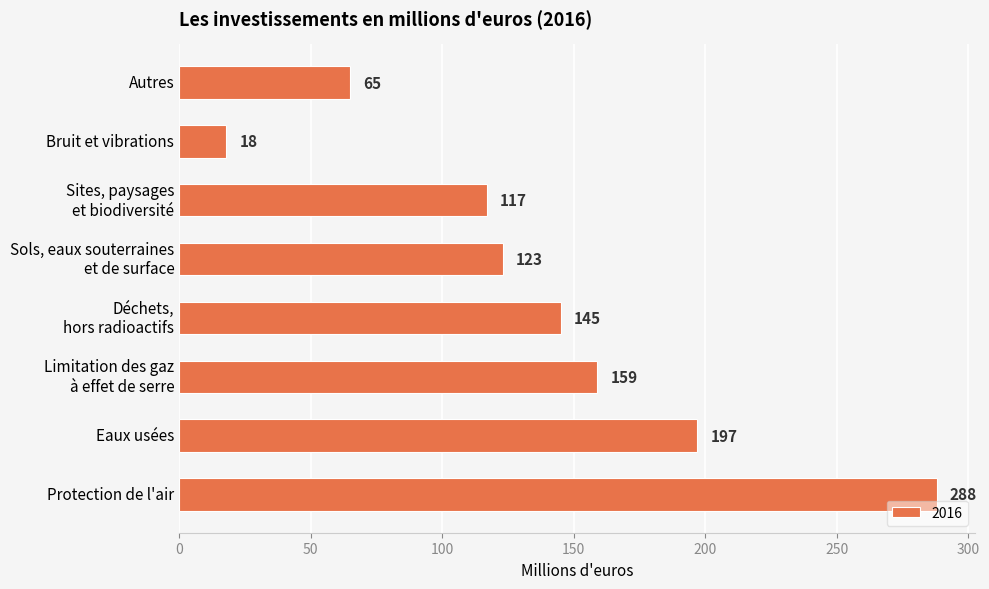

Between Sols, eaux souterraines
et de surface and Déchets,
hors radioactifs, which is larger?

Déchets,
hors radioactifs